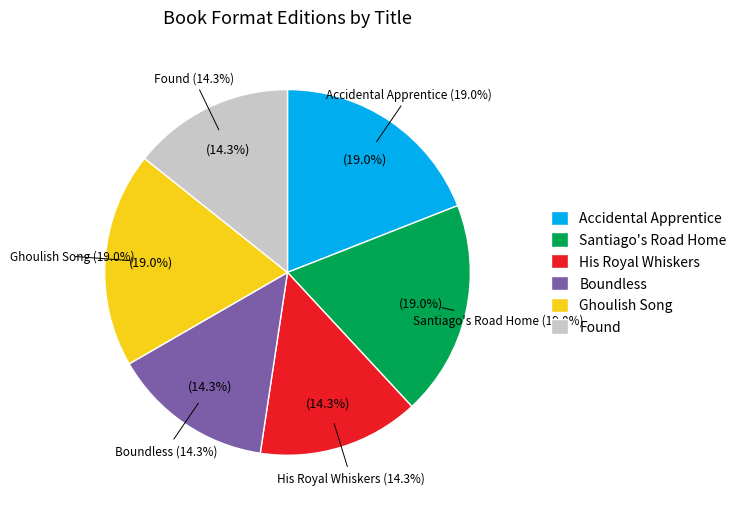

Combined, what portion of the pie is Accidental Apprentice and His Royal Whiskers?

33.3%